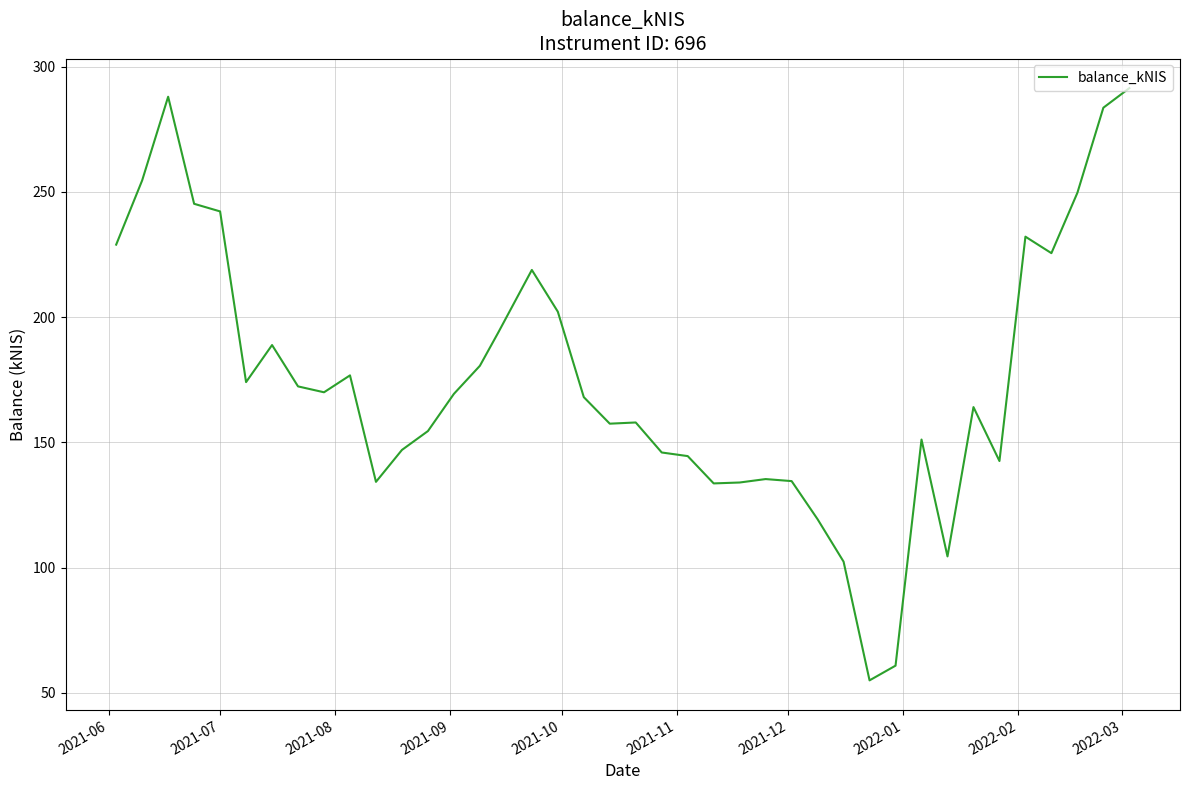

What is the greatest value displayed?

291.4